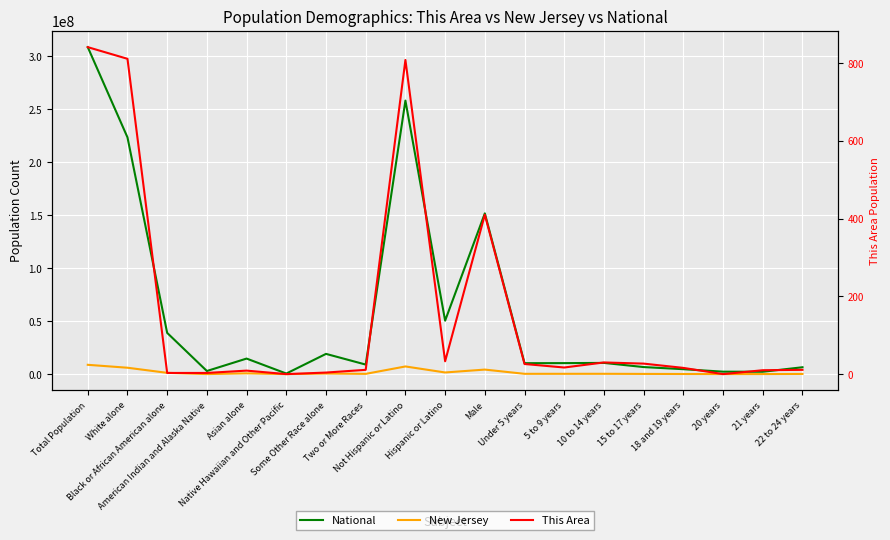

Rank the series by their maximum value, from lowest to highest.

This Area, New Jersey, National